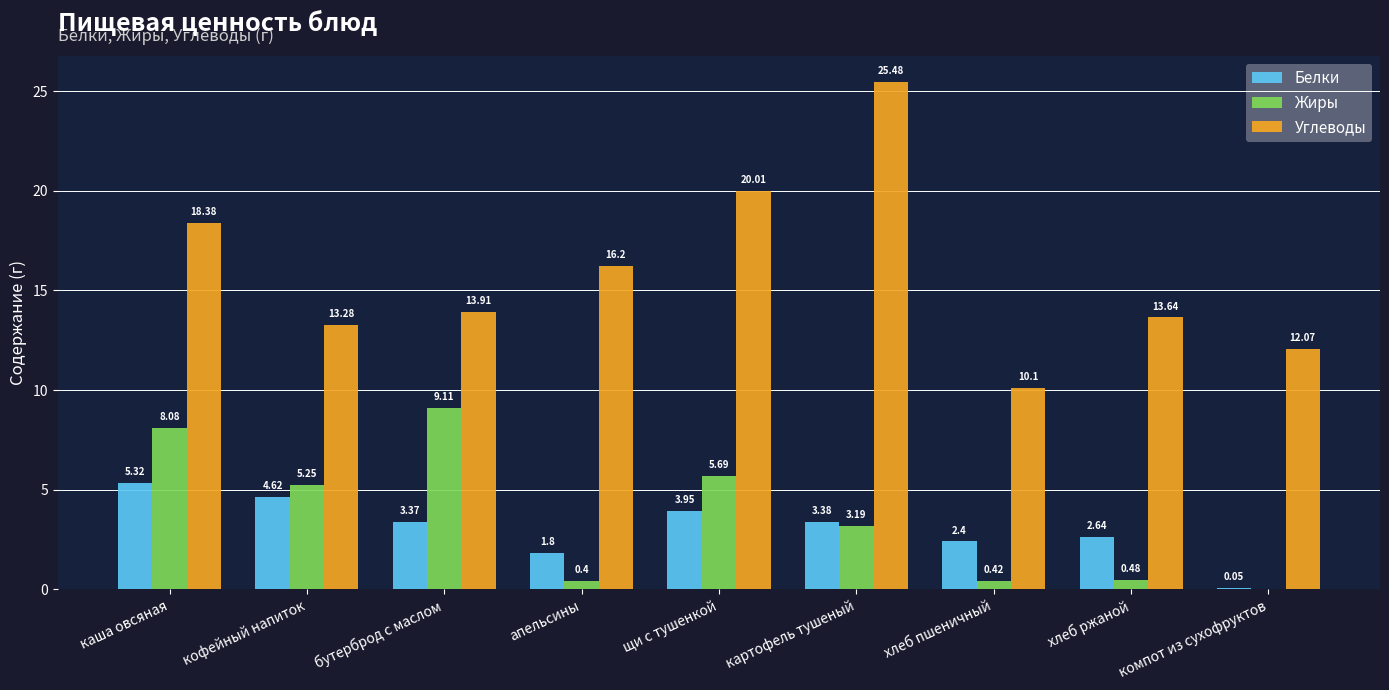

At which label does Жиры first exceed 3?

каша овсяная